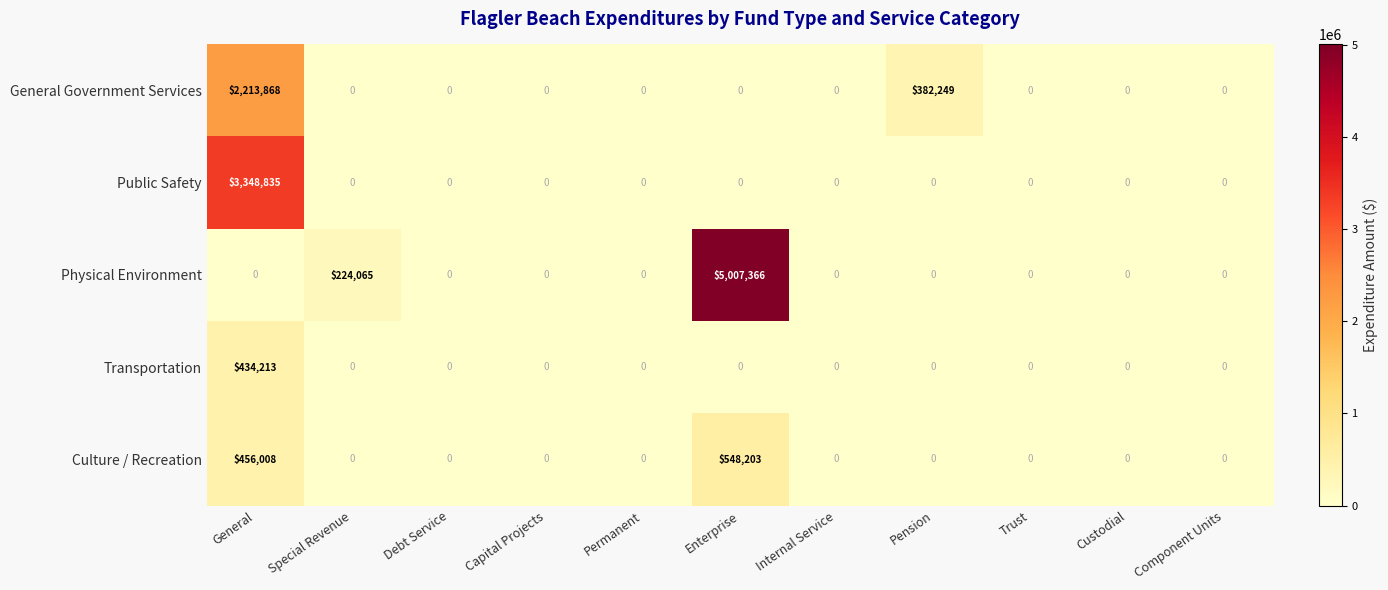

List the series in order of their peak value, highest first.

Physical Environment, Public Safety, General Government Services, Culture / Recreation, Transportation